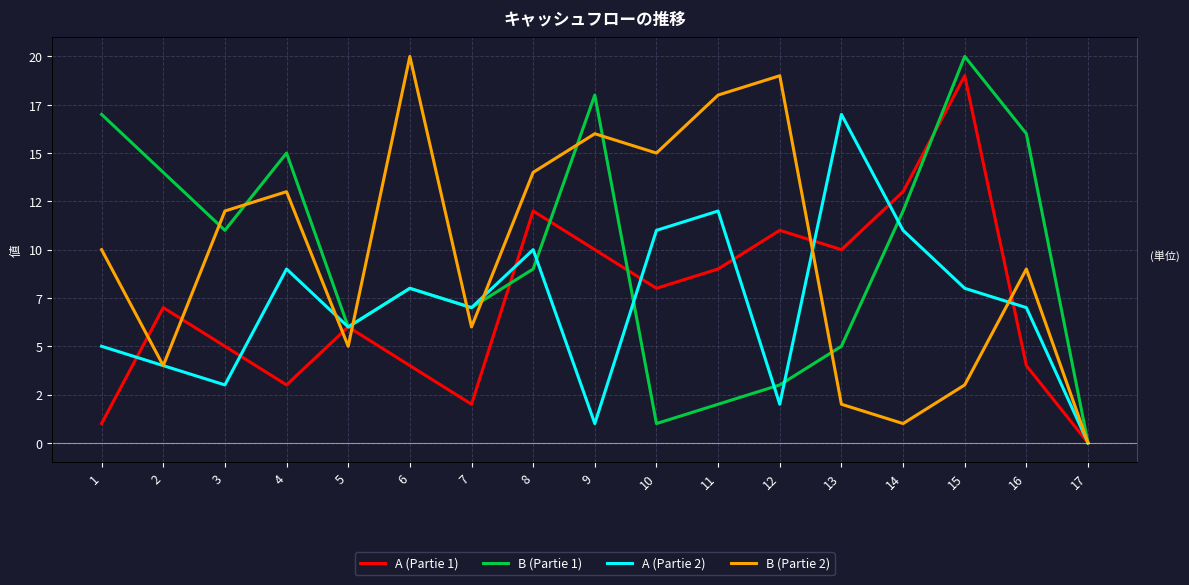

Read the B (Partie 1) value at 9, to the nearest 10.

20